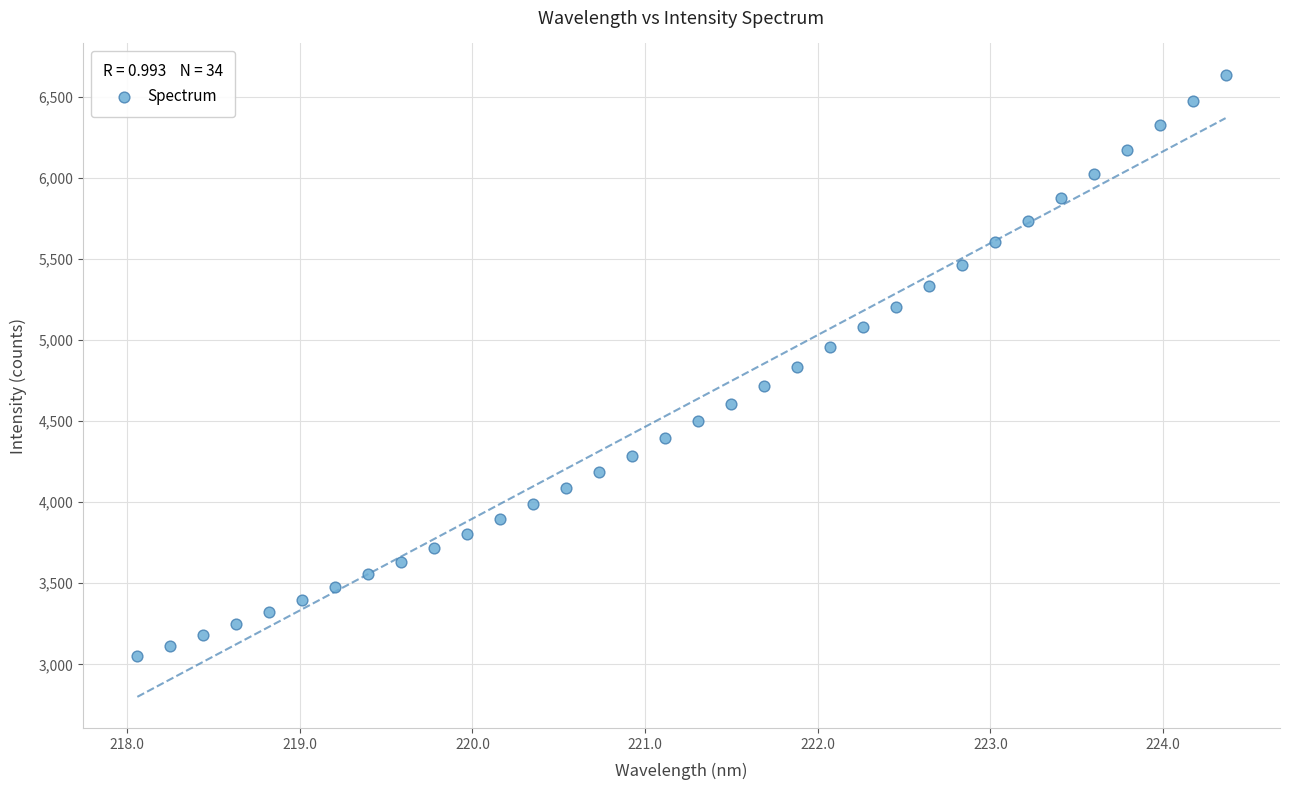

What is the range of X values (max minus min)?

6.3